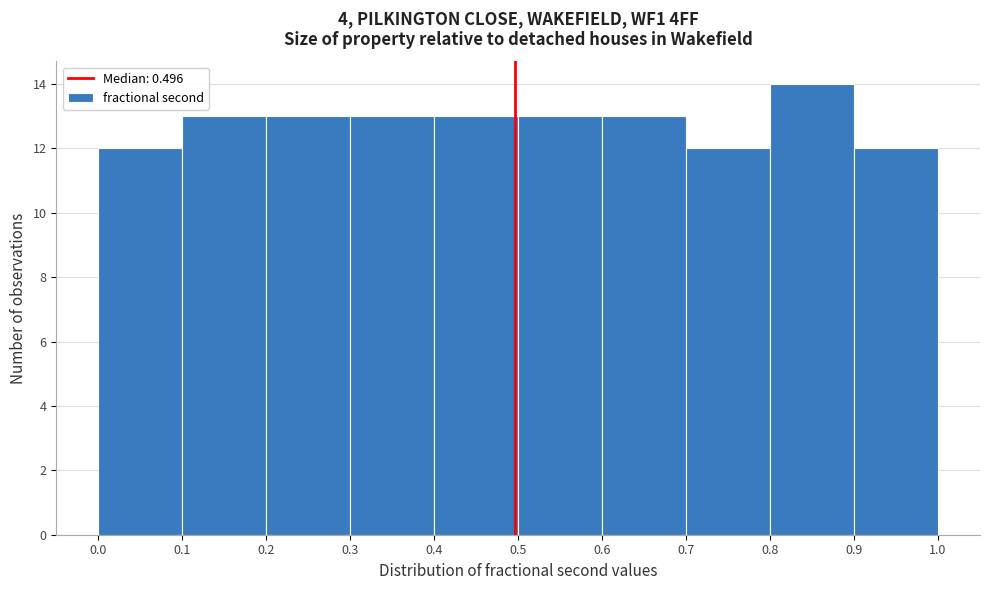

Reading left to right, list every bar in this chart as the range it spans on the x-axis followed by its height. The values are not printed on the chart, so give them approximately, as read against the axis.

0.0 to 0.1: 12
0.1 to 0.2: 13
0.2 to 0.3: 13
0.3 to 0.4: 13
0.4 to 0.5: 13
0.5 to 0.6: 13
0.6 to 0.7: 13
0.7 to 0.8: 12
0.8 to 0.9: 14
0.9 to 1.0: 12